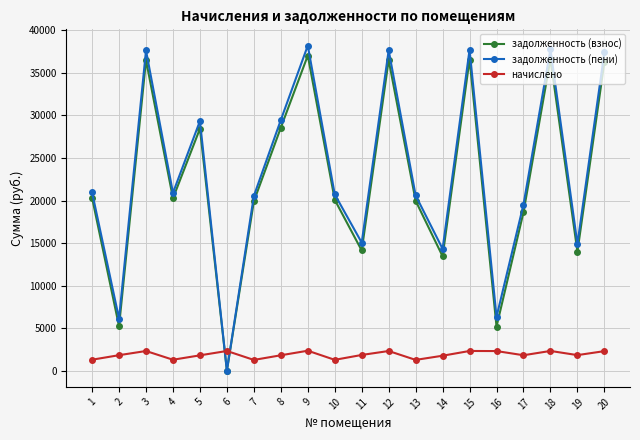

At how many categories does at least one series exceed 8981?

17